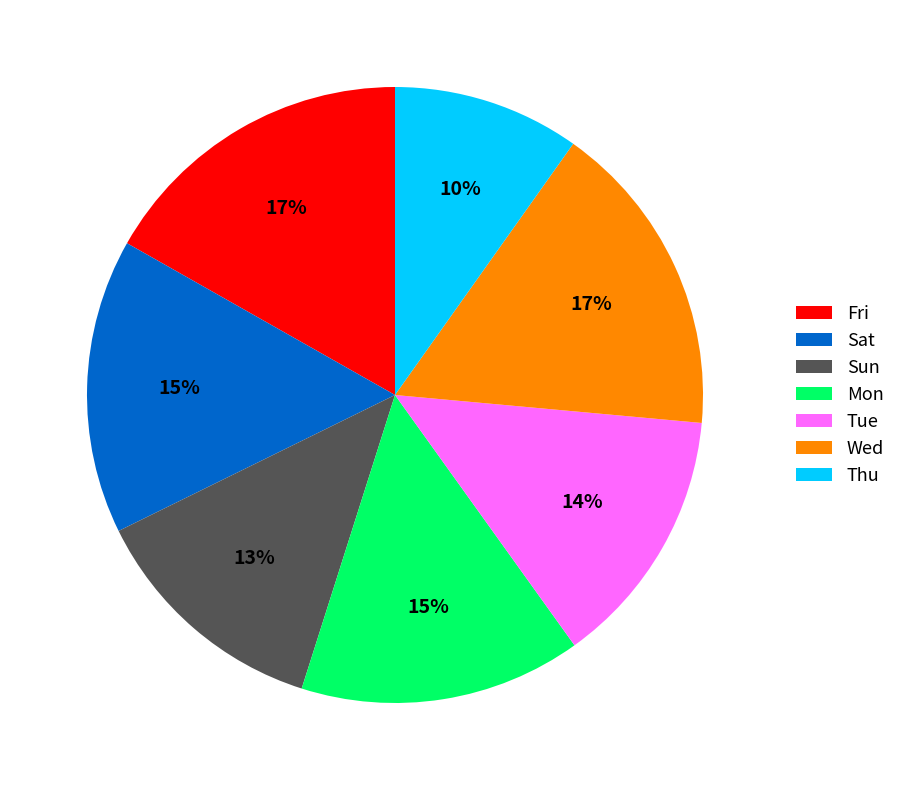

Does any single category account for the majority?

No